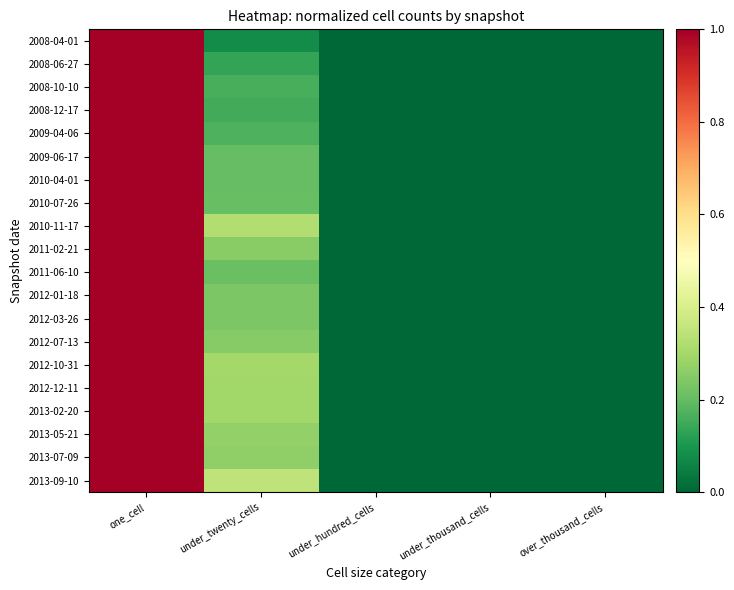

At under_hundred_cells, list the series in order from smallest to largest.

2008-04-01, 2008-06-27, 2008-10-10, 2008-12-17, 2009-04-06, 2009-06-17, 2010-04-01, 2010-07-26, 2010-11-17, 2011-02-21, 2011-06-10, 2012-01-18, 2012-03-26, 2012-07-13, 2012-10-31, 2012-12-11, 2013-02-20, 2013-05-21, 2013-07-09, 2013-09-10